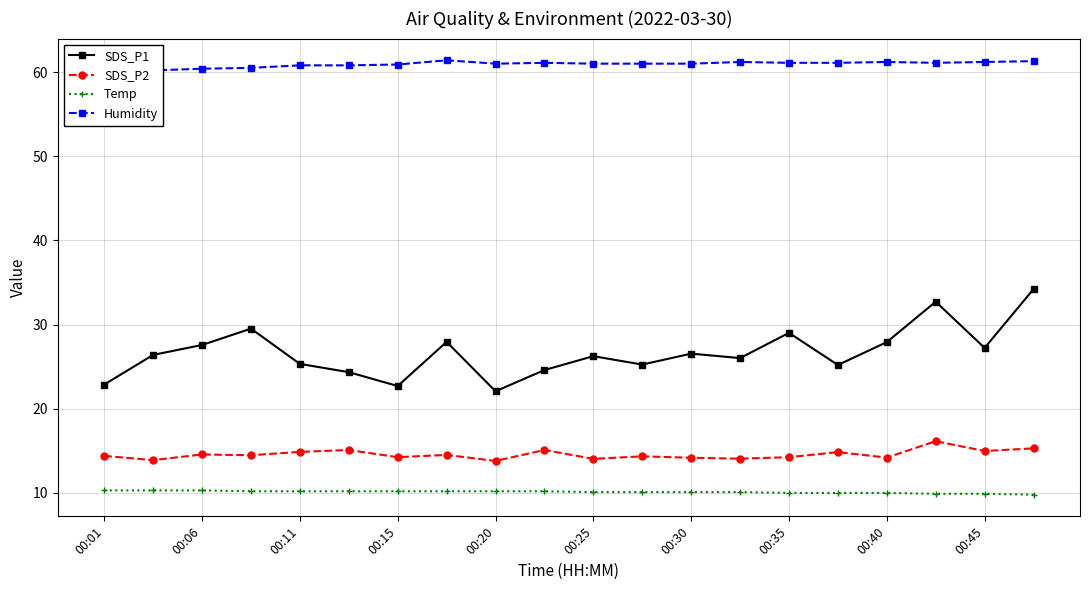

What are all the series names shown in the legend?

SDS_P1, SDS_P2, Temp, Humidity